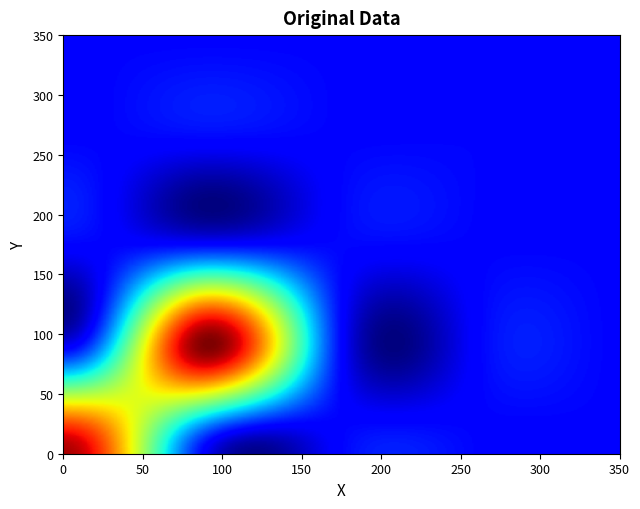

The value of 75737 at 75737 is 0. True or false?

True